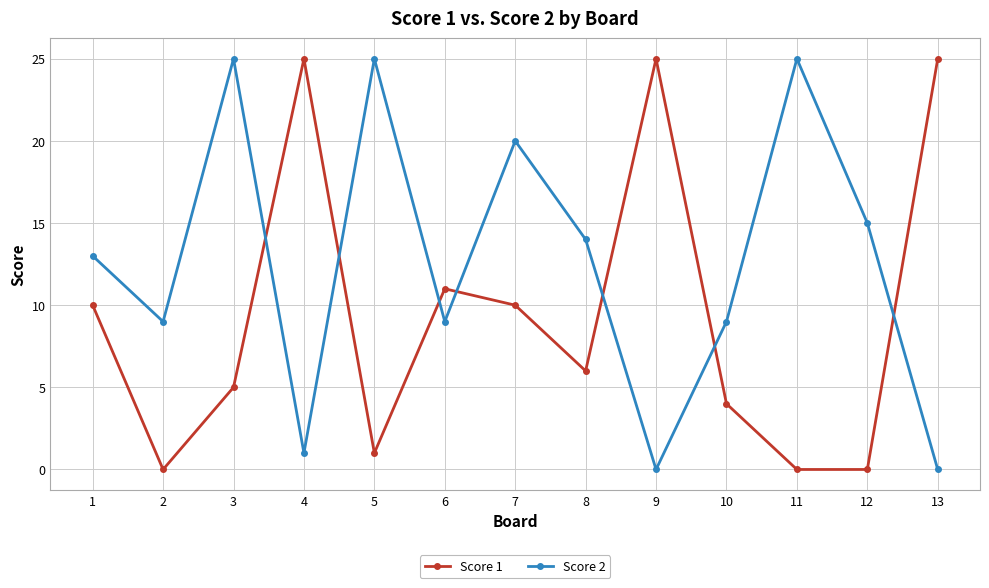

Is it true that Score 2 equals 0 at 9?

True